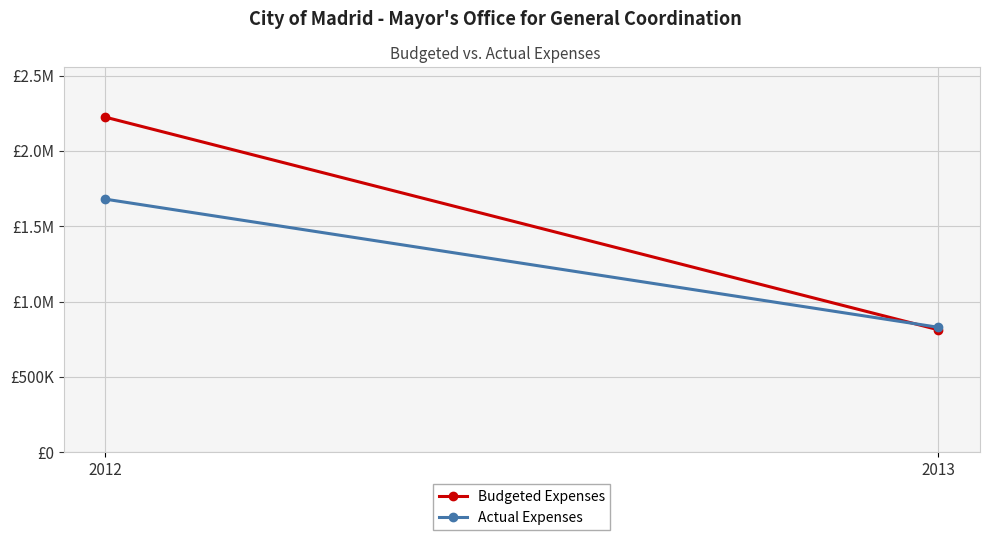

At 2013, list the series in order from smallest to largest.

Budgeted Expenses, Actual Expenses